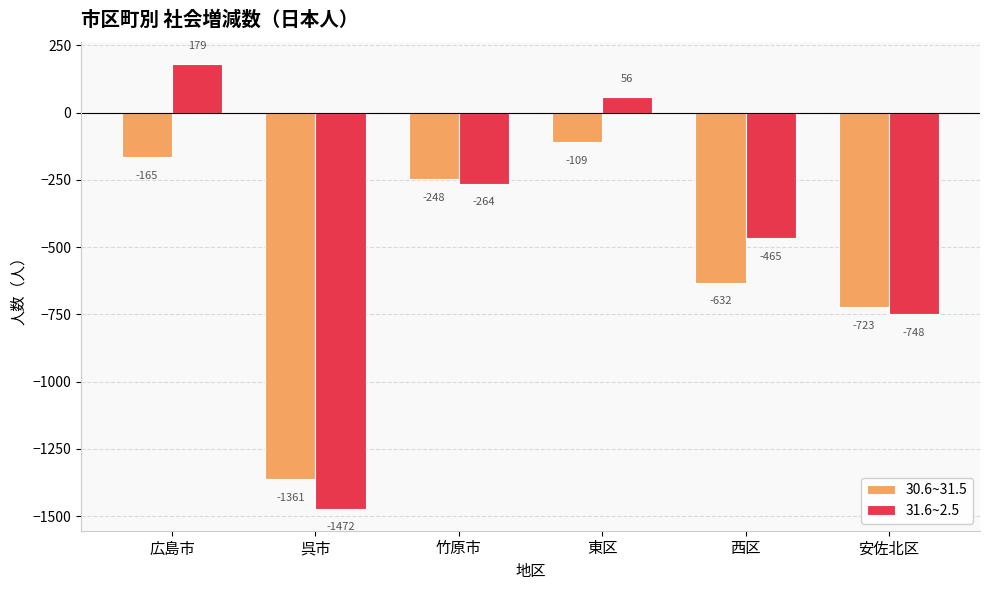

Reading left to right, transcribe all the data shown in this chart.

30.6~31.5: -165	-1361	-248	-109	-632	-723
31.6~2.5: 179	-1472	-264	56	-465	-748